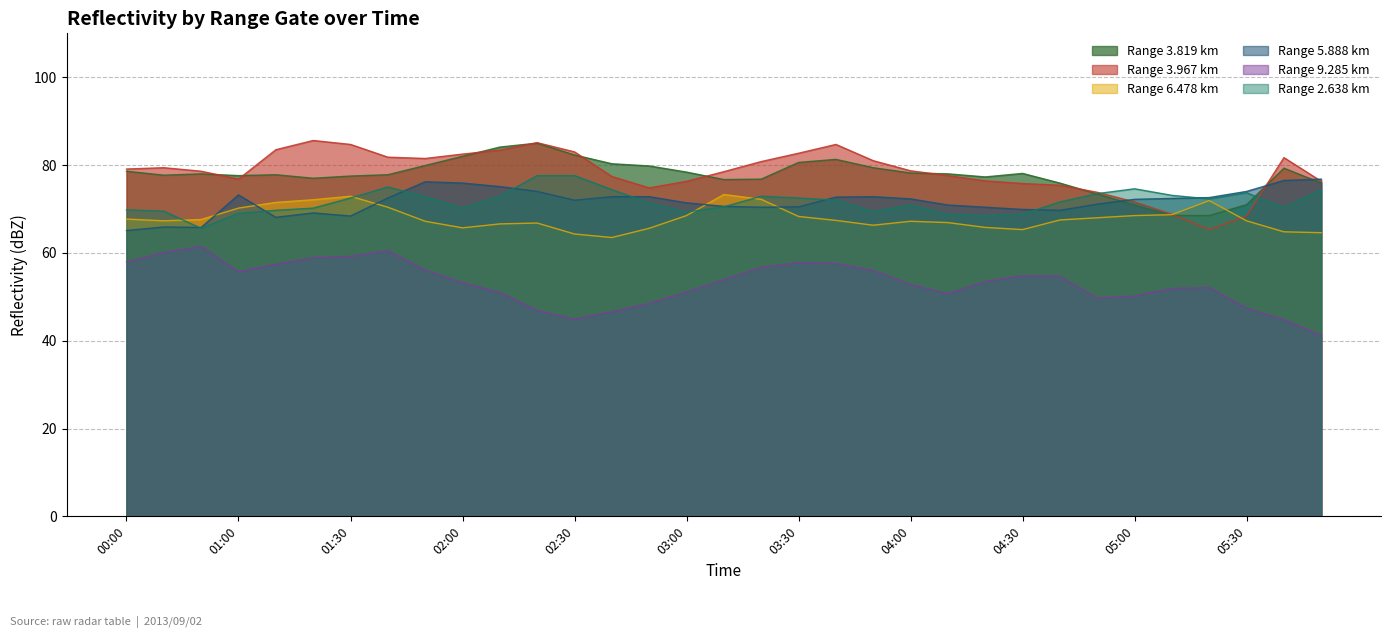

How many values in the 2.638 series are below 71?

15